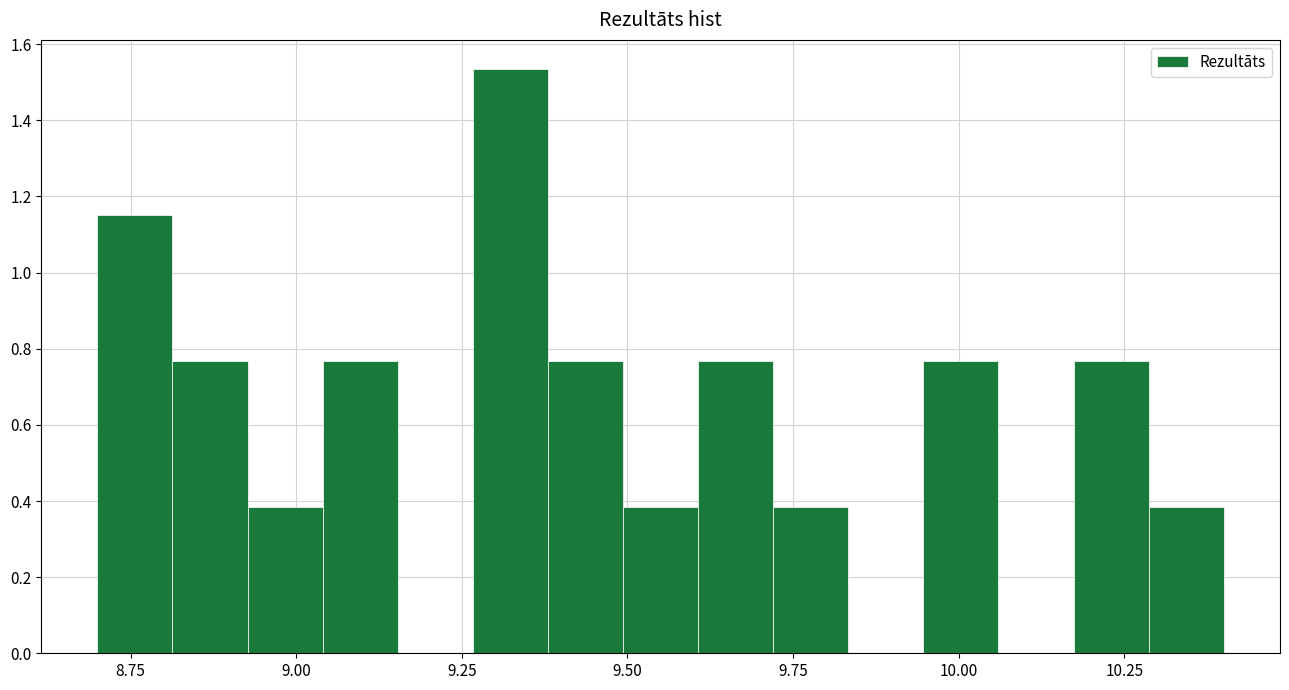

Read against the x-axis, roughly where is the centre of the tallest bar?

9.30